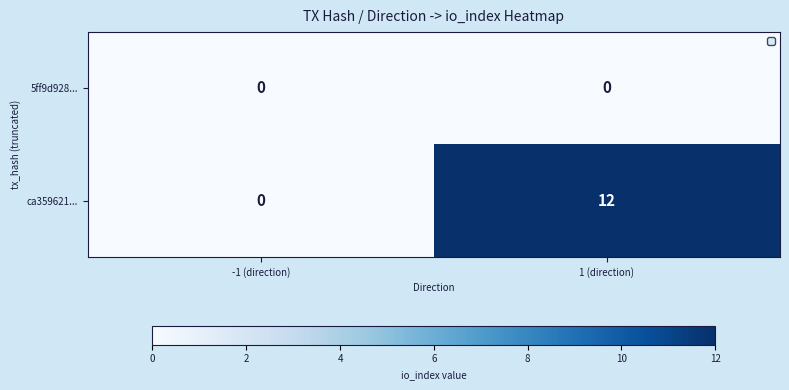

At which category is the sum across all series the highest?

1 (direction)